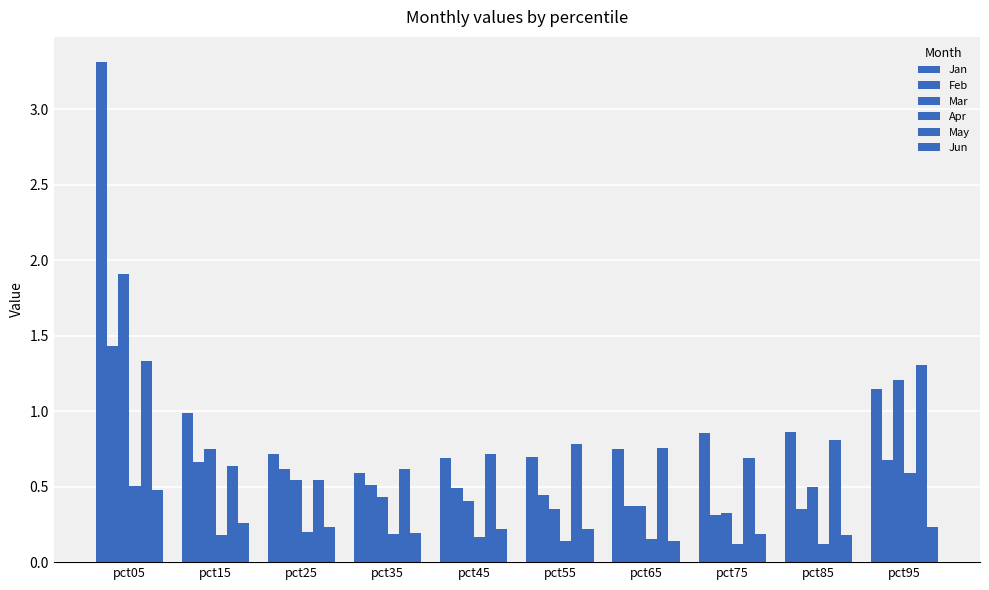

Which series has the largest range (max minus min)?

Jan